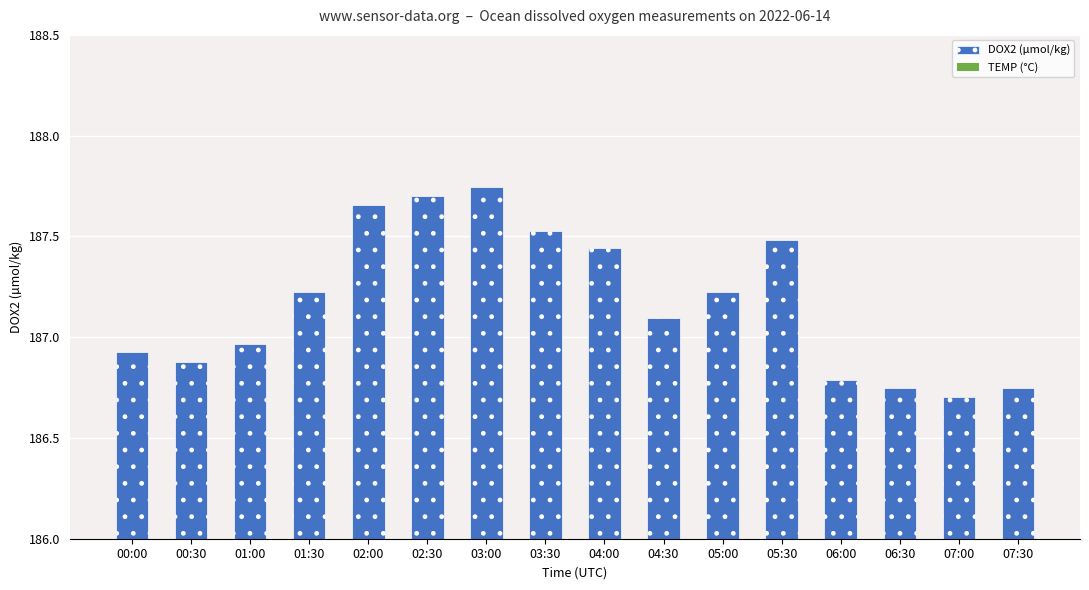

How many series are shown in this chart?

1